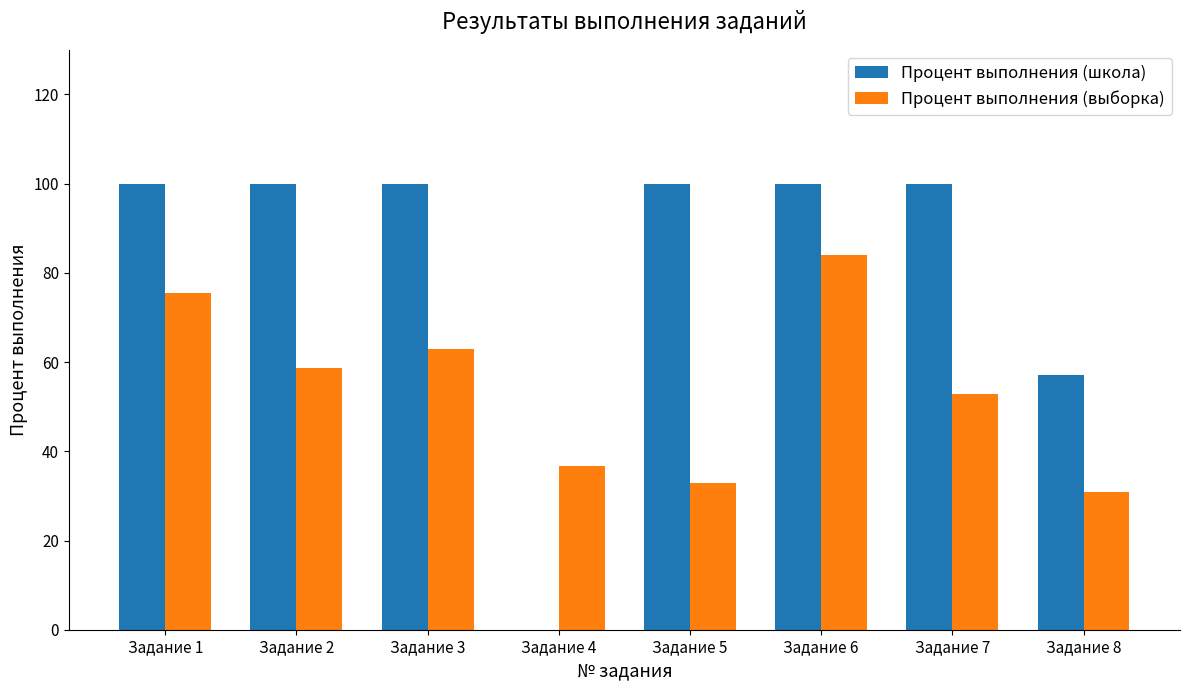

Count the number of categories in the chart.

8